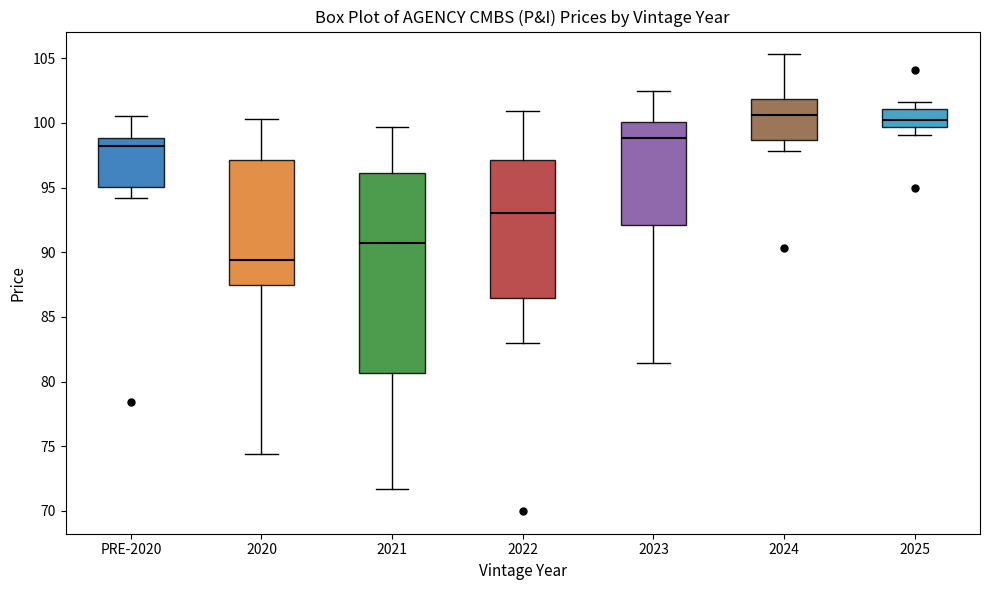

Reading left to right, transcribe this box plot: for each box, give where its median line is, the range the box spans, and where its two whiskers end, as read against the y-axis. The values are not printed on the chart, so give them approximately, as read against the axis.

PRE-2020: median 98.0, box 95.0 to 99.0, whiskers 94.0 to 100.5
2020: median 89.5, box 87.5 to 97.0, whiskers 74.5 to 100.5
2021: median 90.5, box 80.5 to 96.0, whiskers 71.5 to 99.5
2022: median 93.0, box 86.5 to 97.0, whiskers 83.0 to 101.0
2023: median 99.0, box 92.0 to 100.0, whiskers 81.5 to 102.5
2024: median 100.5, box 98.5 to 102.0, whiskers 98.0 to 105.5
2025: median 100.0, box 99.5 to 101.0, whiskers 99.0 to 101.5